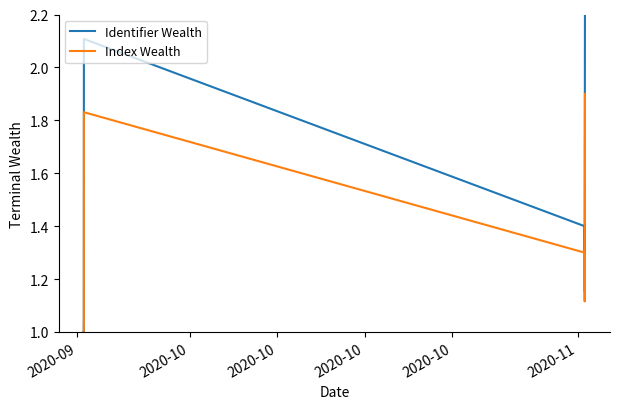

Which series has the largest total across all categories?

Identifier Wealth